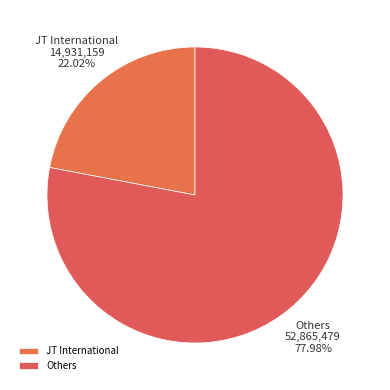

Which category has the smallest portion of the pie?

JT International